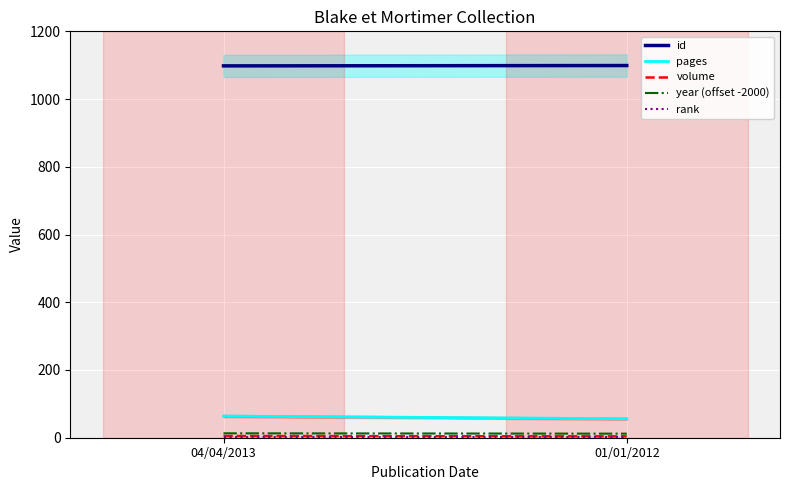

Reading right to left, list all the values displayed in this chart.

id: 1099	1098
pages: 56	64
volume: 4	5
year (offset -2000): 12	13
rank: 1	1